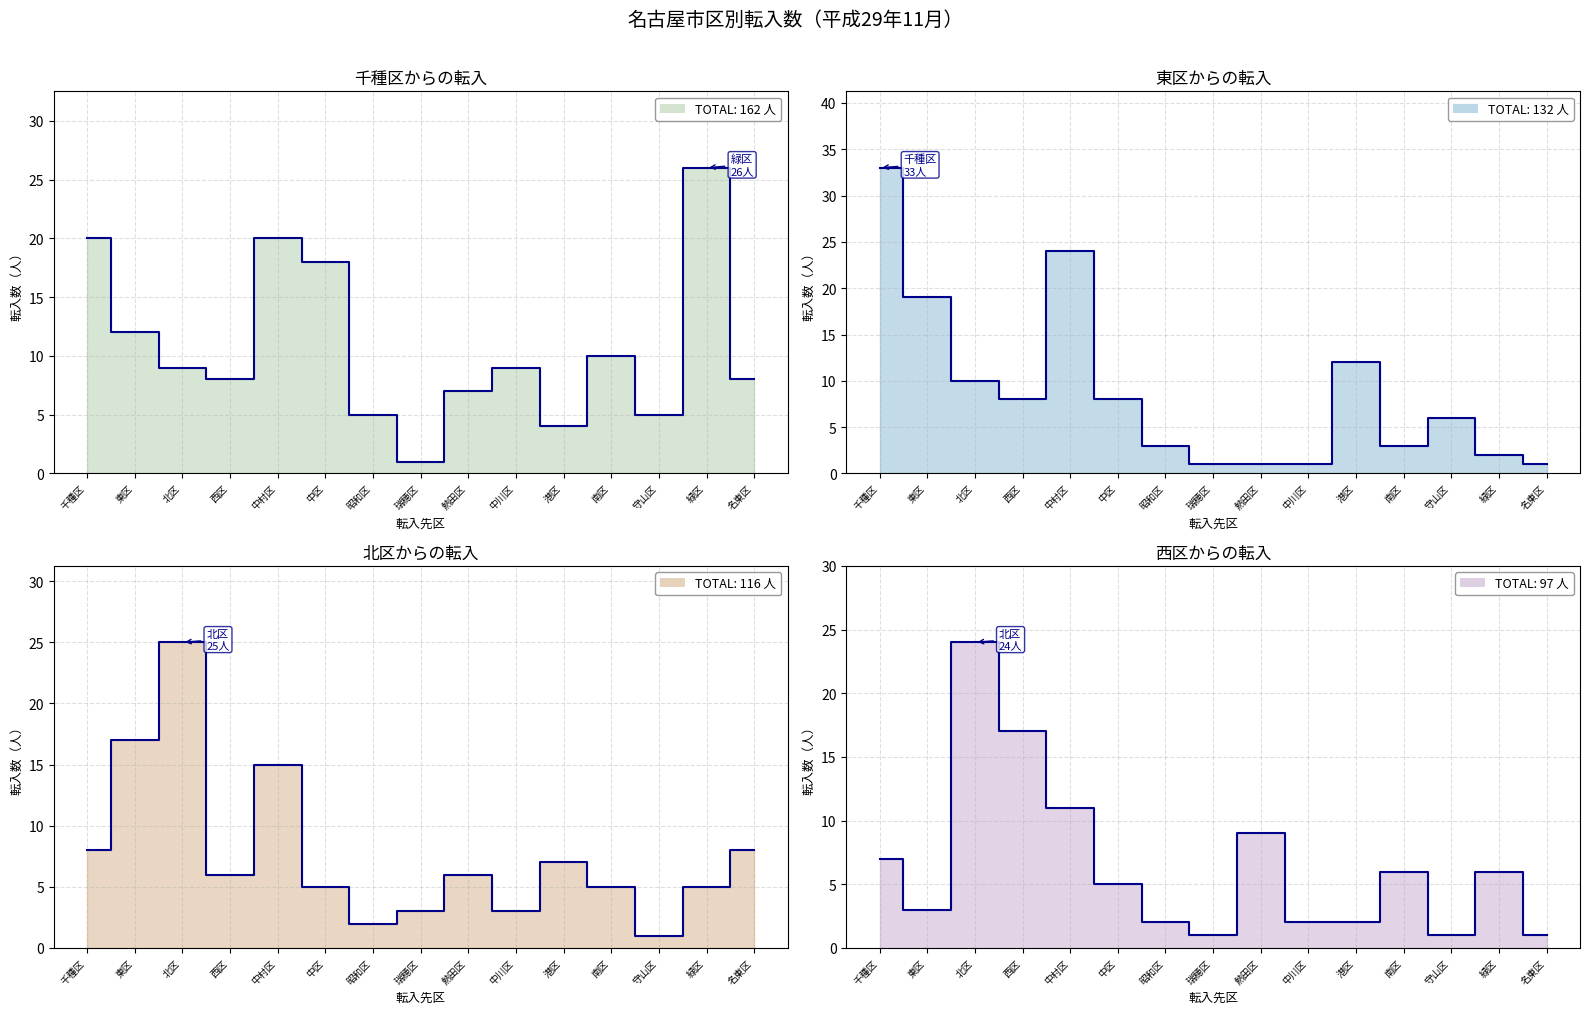

What is the average value of the 東区 series?

9